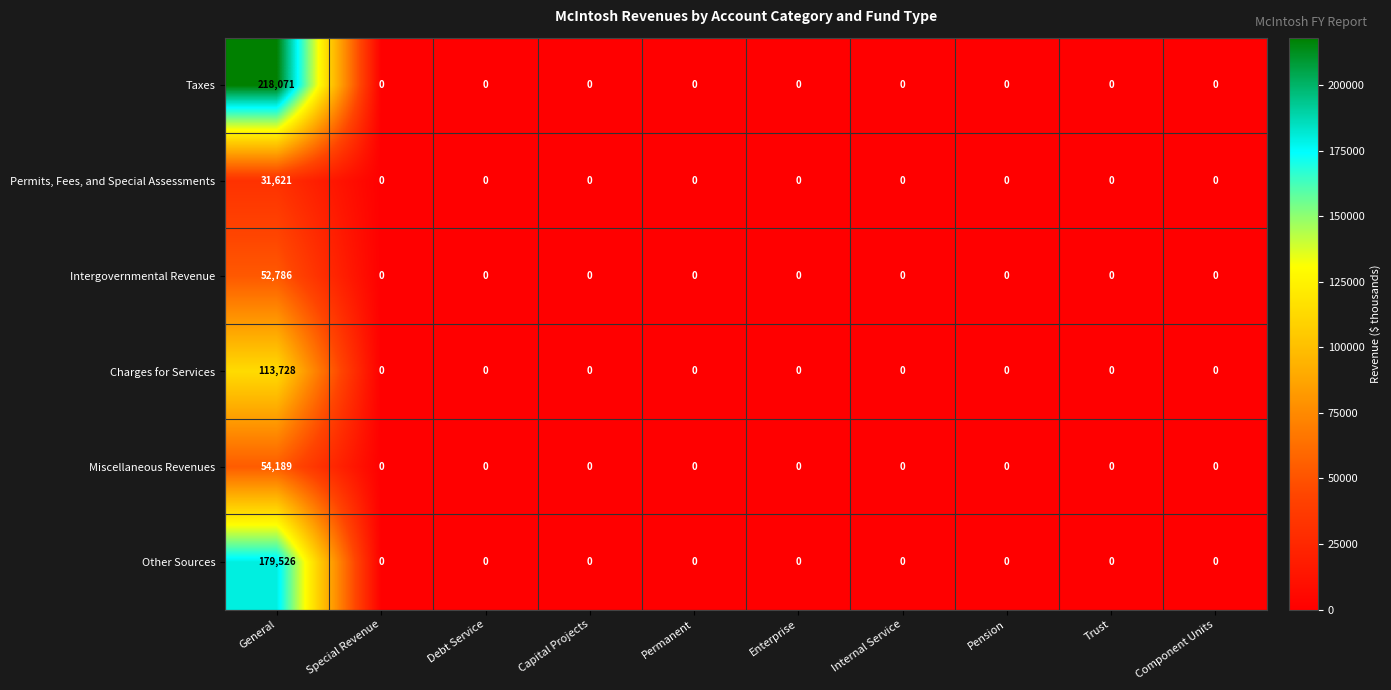

Which series has the widest spread of values?

Taxes